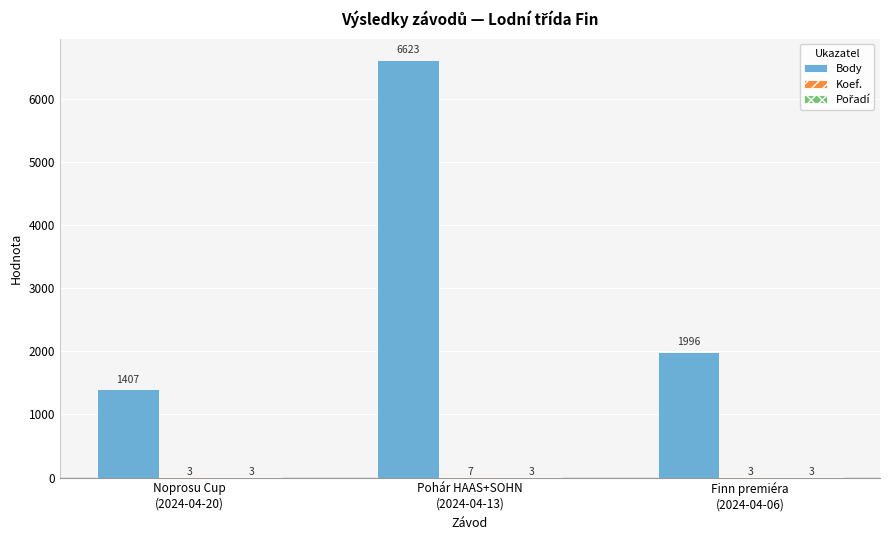

Does the chart contain stacked bars?

No